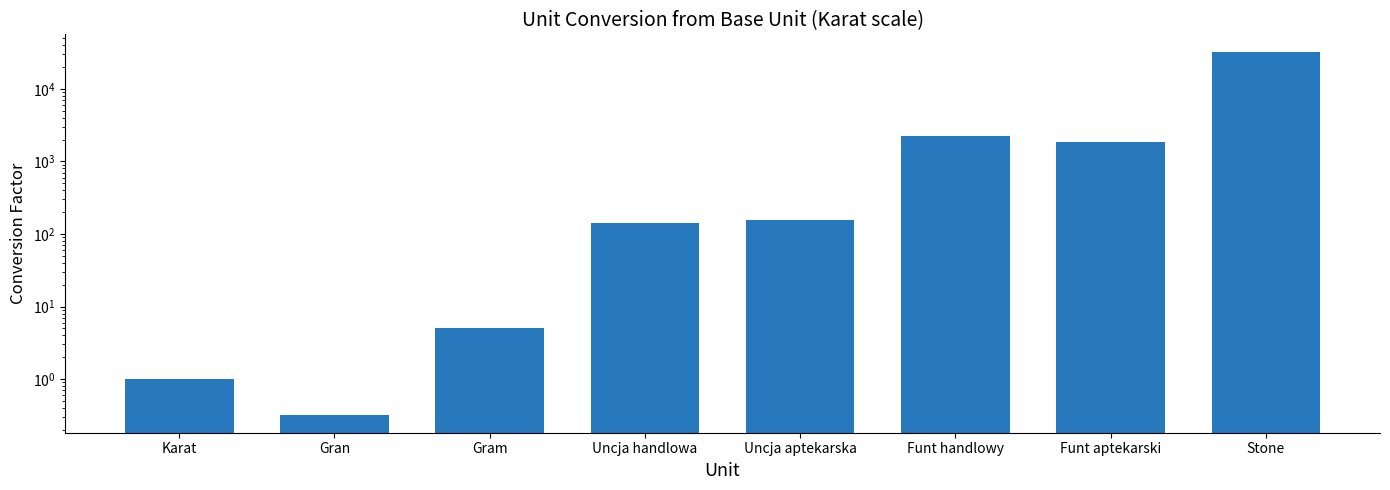

The chart shows a value of 8.0 at Gram. True or false?

False